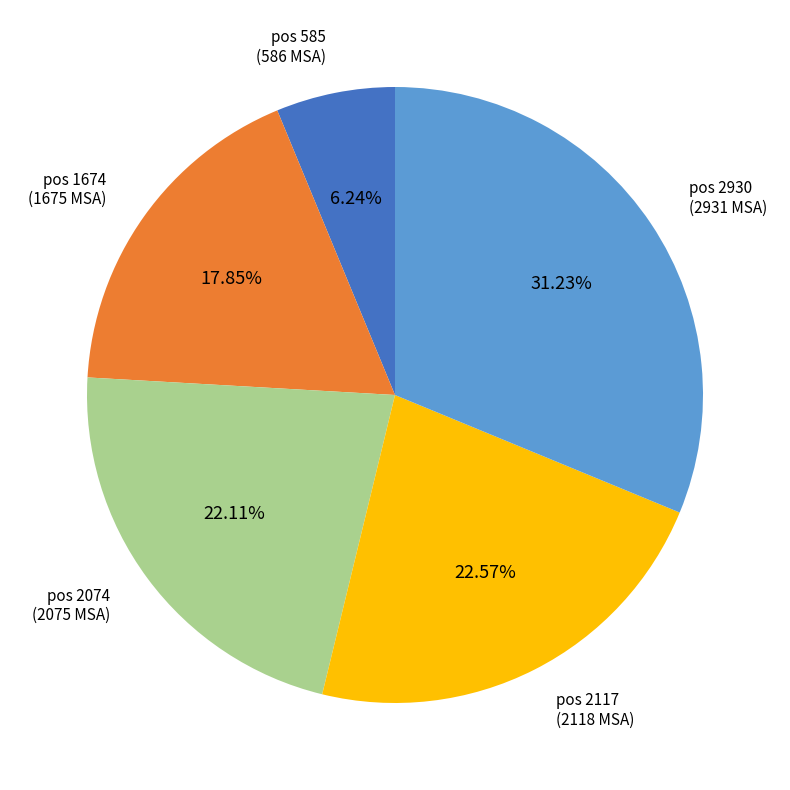

Which has a higher value, pos 585 (586 MSA) or pos 2117 (2118 MSA)?

pos 2117 (2118 MSA)